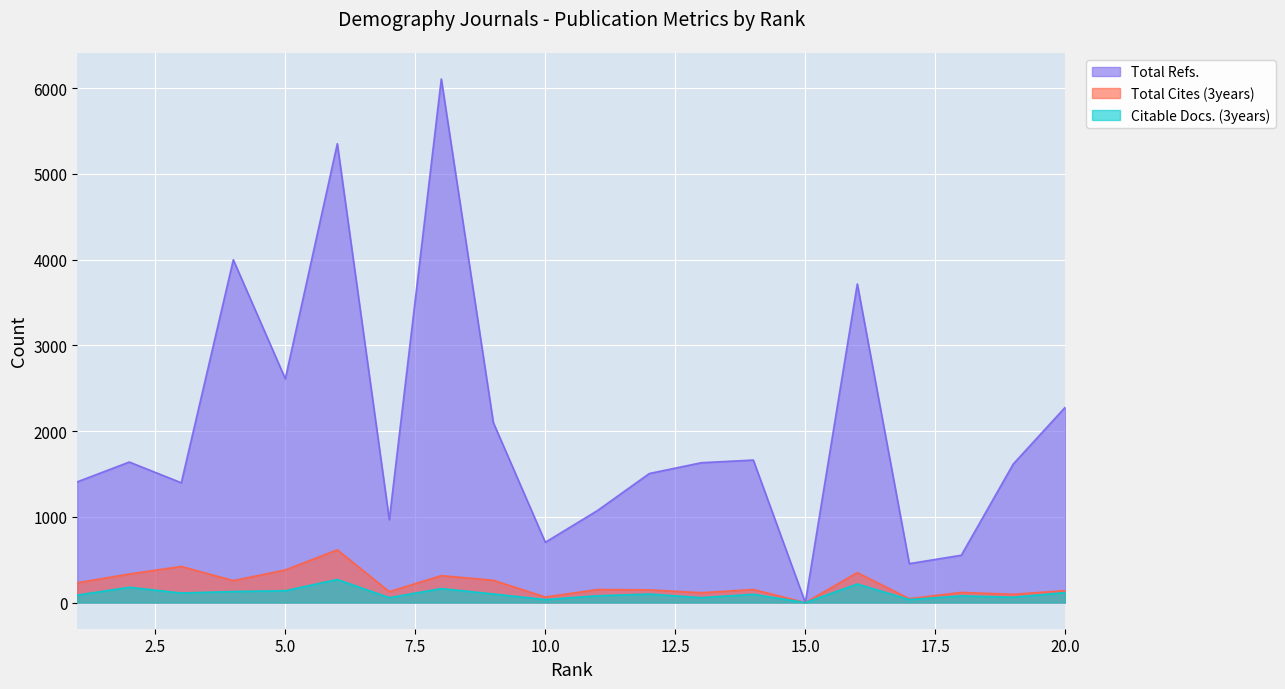

Reading left to right, transcribe all the data shown in this chart.

Total Refs.: 1=1408	2=1639	3=1397	4=3998	5=2610	6=5352	7=966	8=6107	9=2100	10=703	11=1072	12=1505	13=1631	14=1662	15=0	16=3716	17=454	18=552	19=1617	20=2279
Total Cites (3years): 1=231	2=333	3=421	4=256	5=380	6=615	7=127	8=314	9=260	10=64	11=152	12=148	13=115	14=152	15=0	16=349	17=45	18=118	19=96	20=140
Citable Docs. (3years): 1=87	2=178	3=111	4=129	5=138	6=269	7=57	8=163	9=100	10=35	11=79	12=99	13=57	14=96	15=0	16=216	17=35	18=78	19=62	20=117